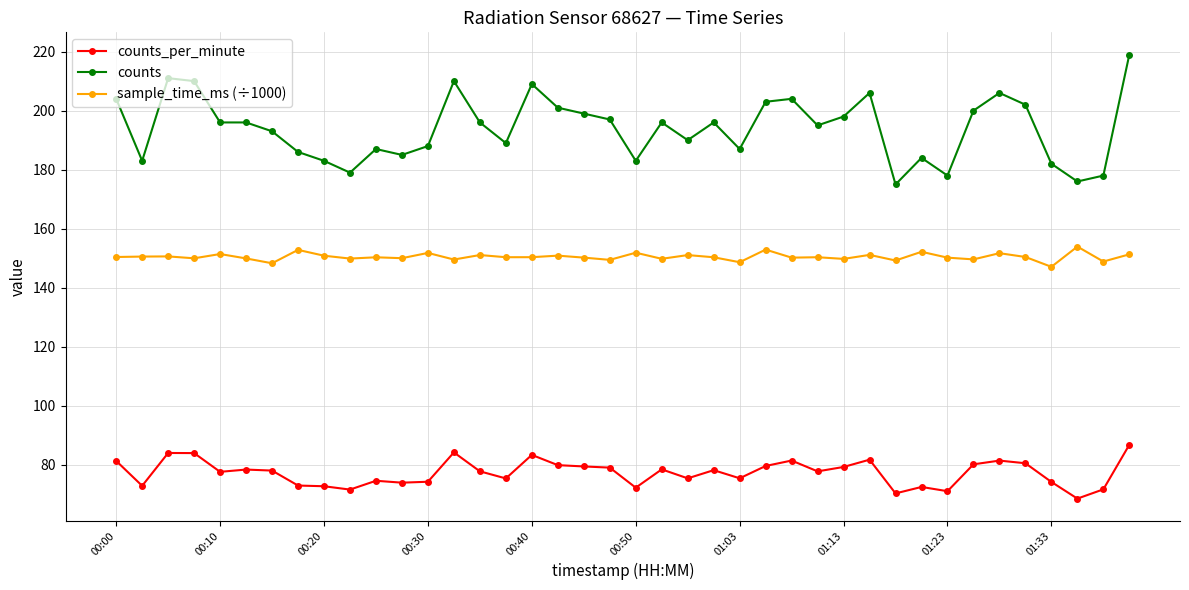

List the series in order of their overall mean, highest first.

counts, sample_time_ms (÷1000), counts_per_minute